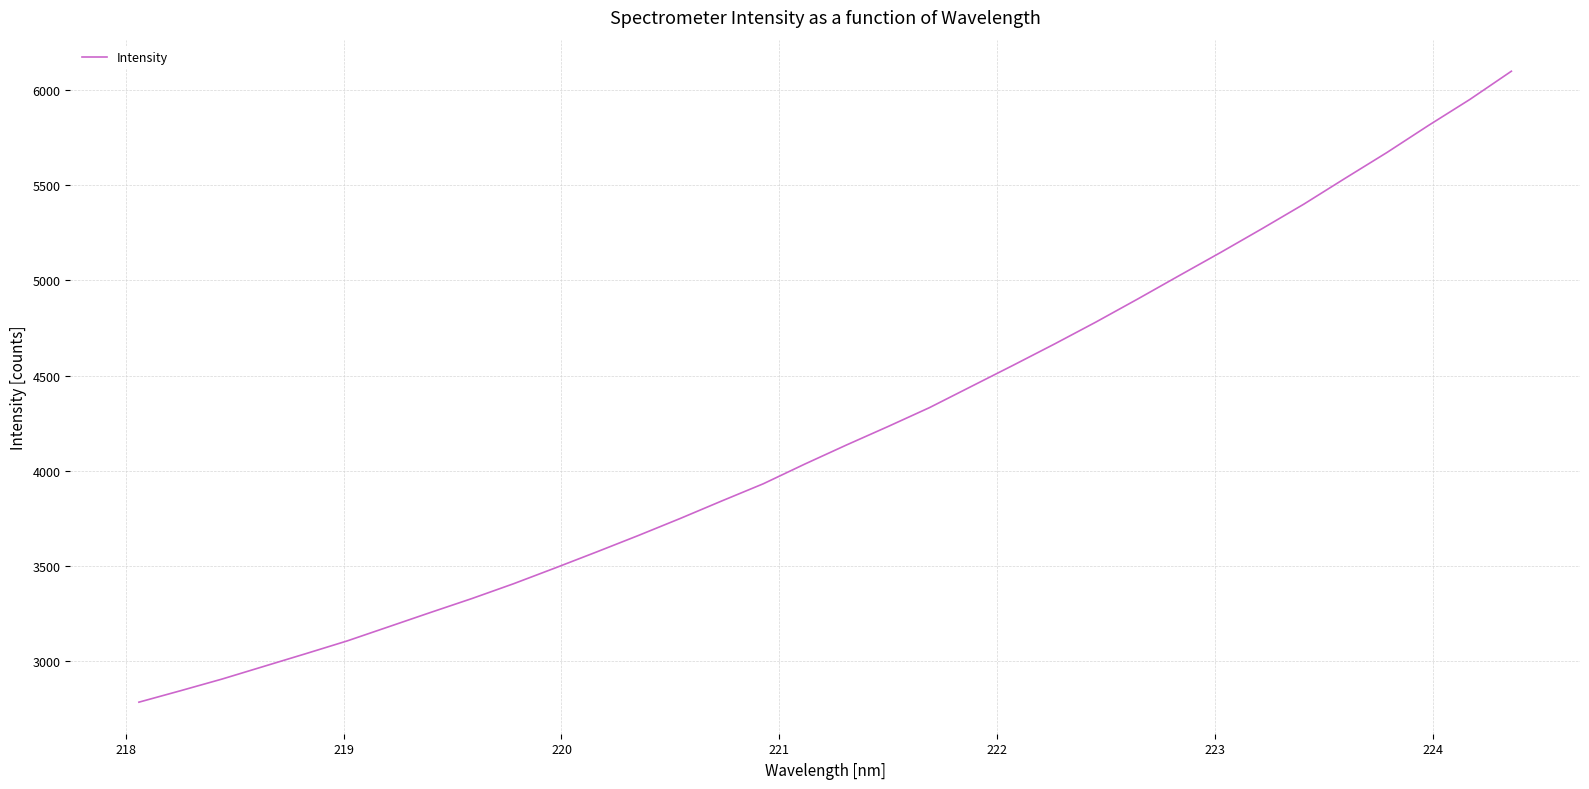

What is the difference between the maximum and minimum values?

3314.5